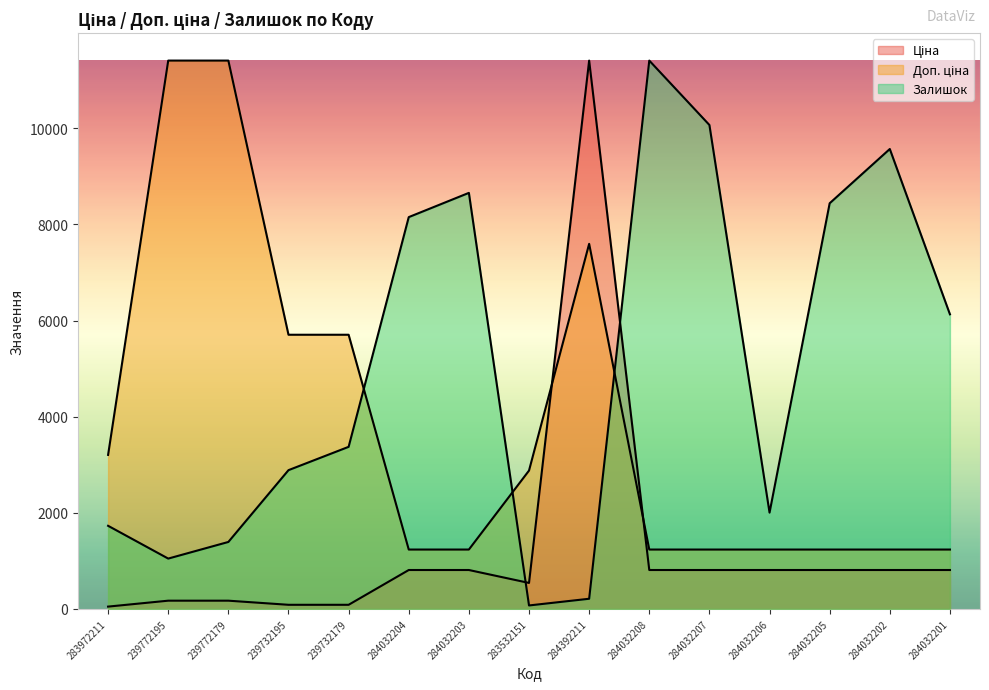

Rank the categories by Залишок value from highest to lowest.

284032208, 284032207, 284032202, 284032203, 284032205, 284032204, 284032201, 239732179, 239732195, 284032206, 283972211, 239772179, 239772195, 284392211, 283532151